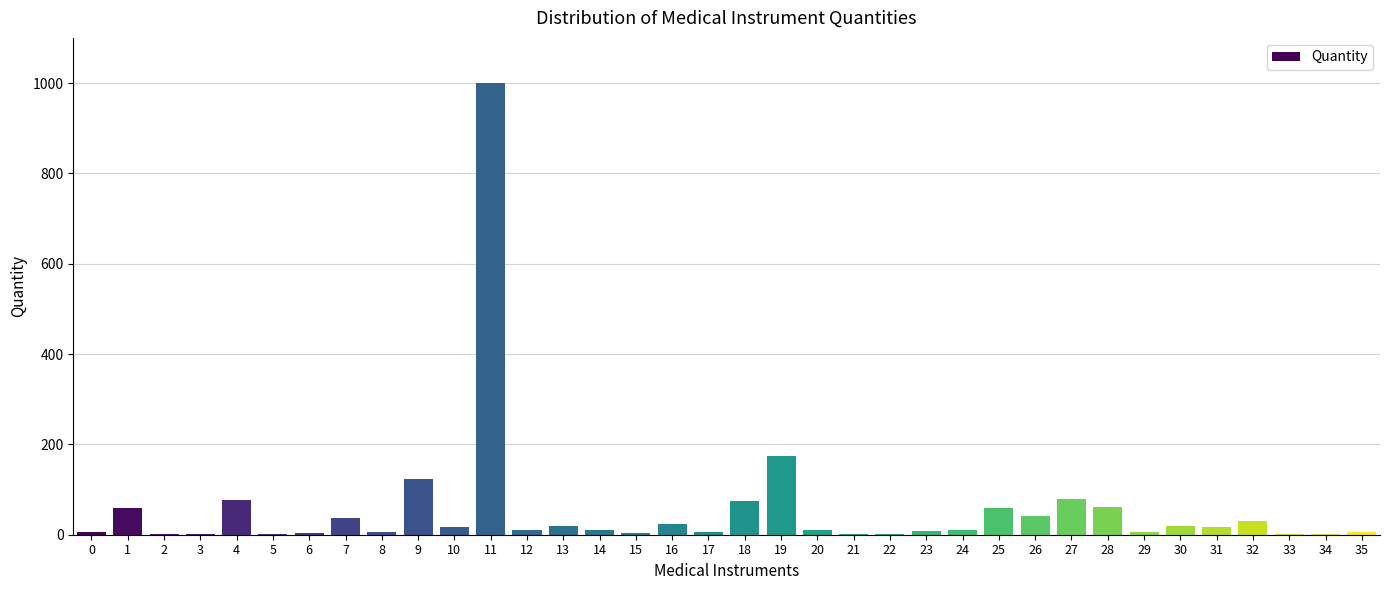

What is the sum of all values?

2011